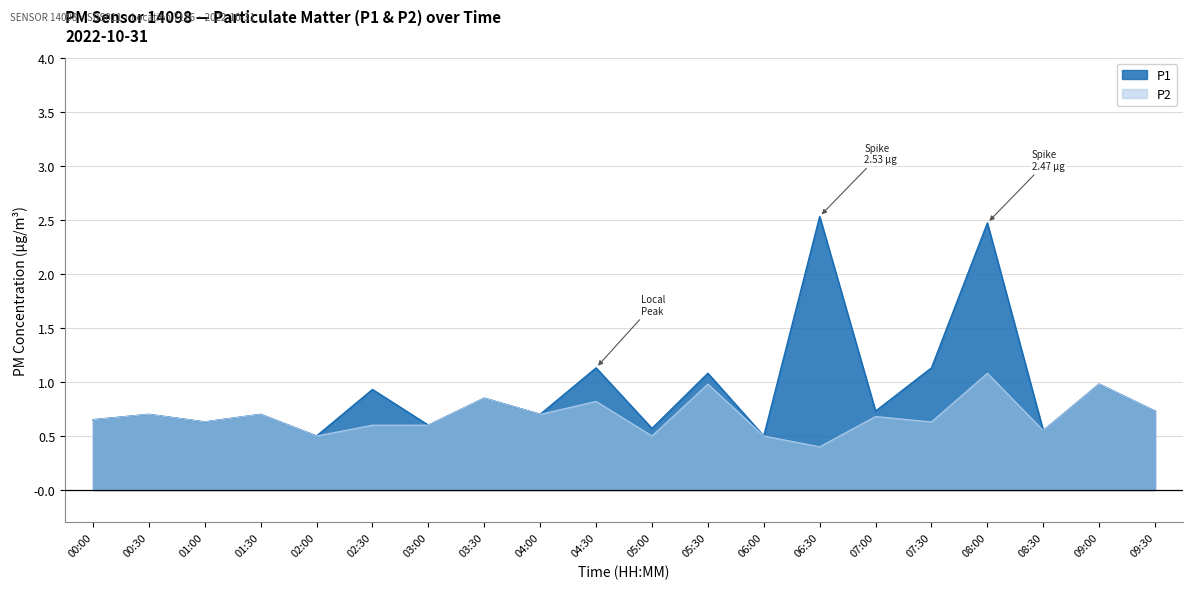

At which category does P1 reach its first local valley?

01:00